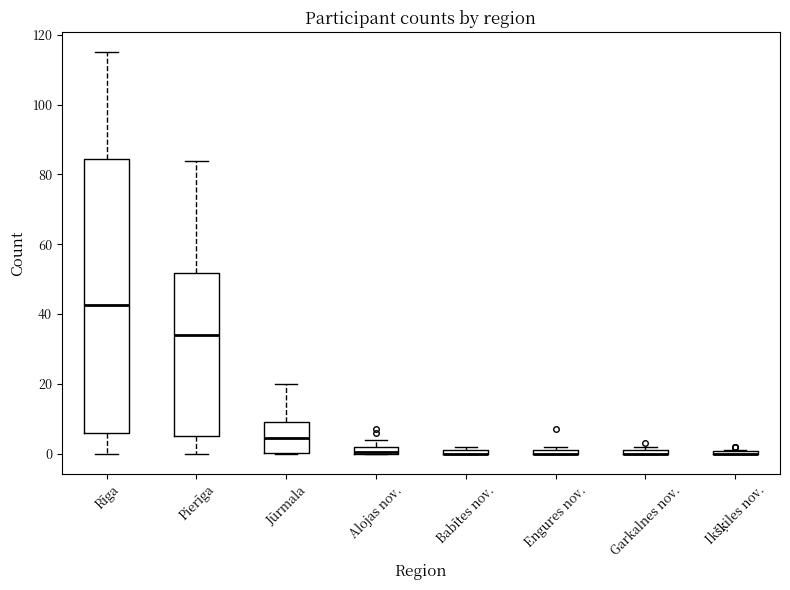

Which box is the tallest, from its lower edge to its upper edge?

Rīga